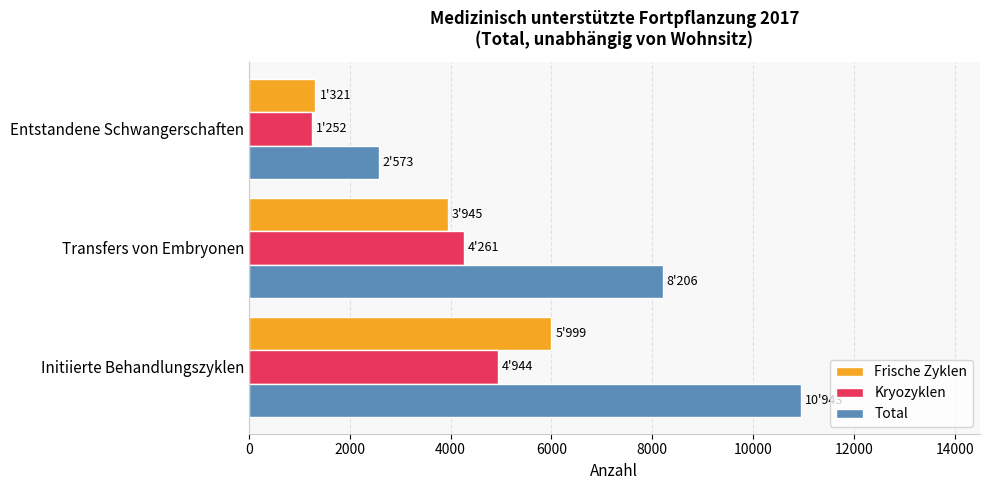

Is it true that Frische Zyklen equals 1321 at Entstandene Schwangerschaften?

True